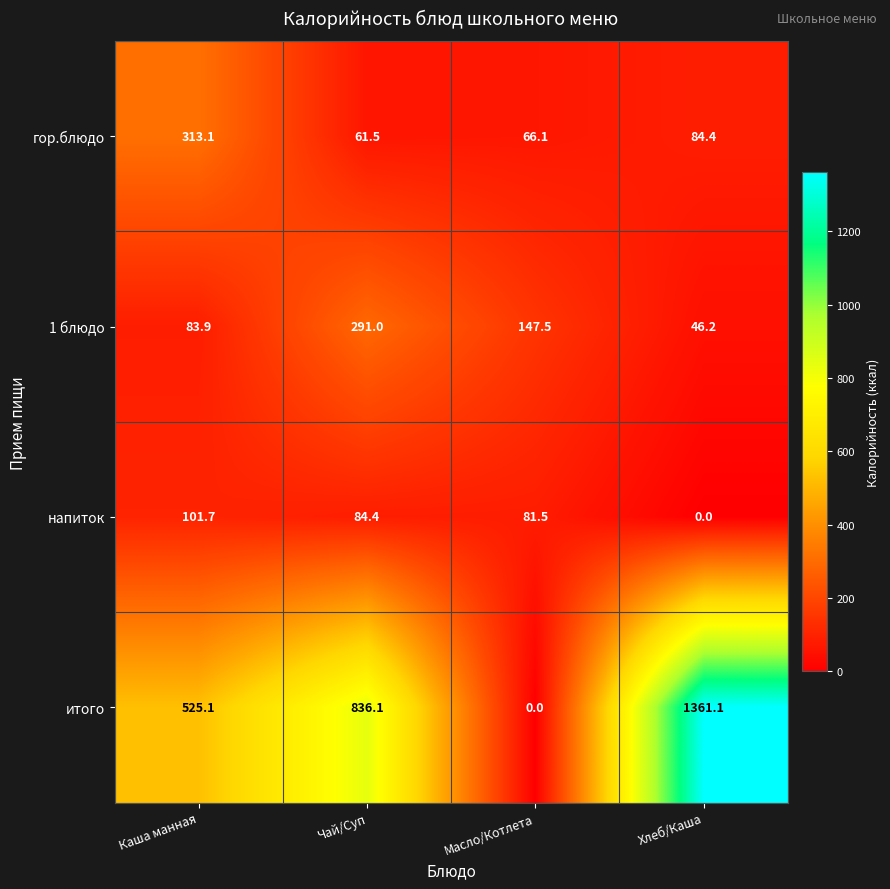

Reading right to left, extract all data points from this chart.

гор.блюдо: 84.4	66.1	61.5	313.1
1 блюдо: 46.2	147.5	291.0	83.9
напиток: 0.0	81.5	84.4	101.7
итого: 1361.1	0.0	836.1	525.1